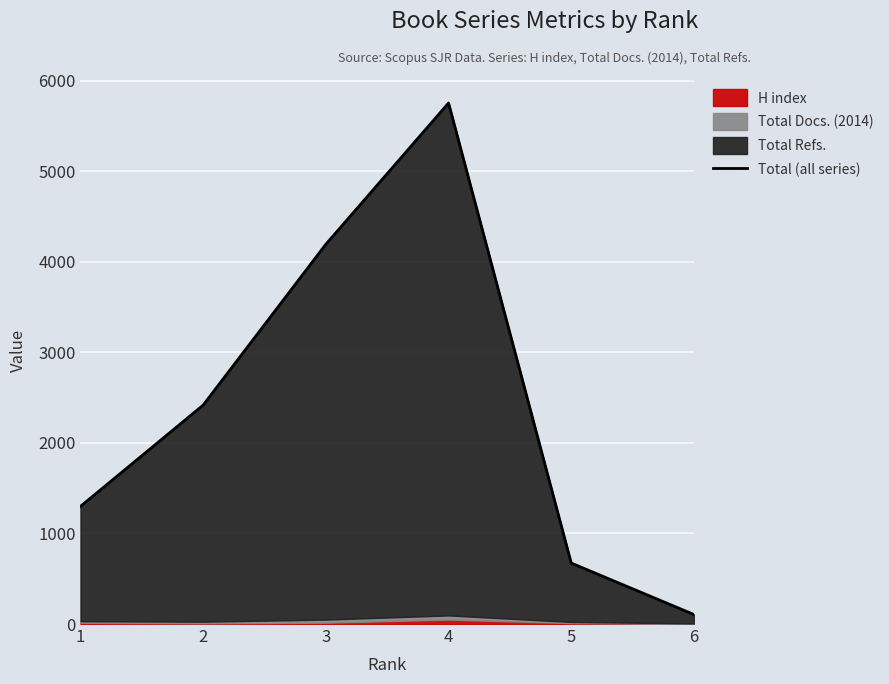

Between 5 and 6, which is larger?

5